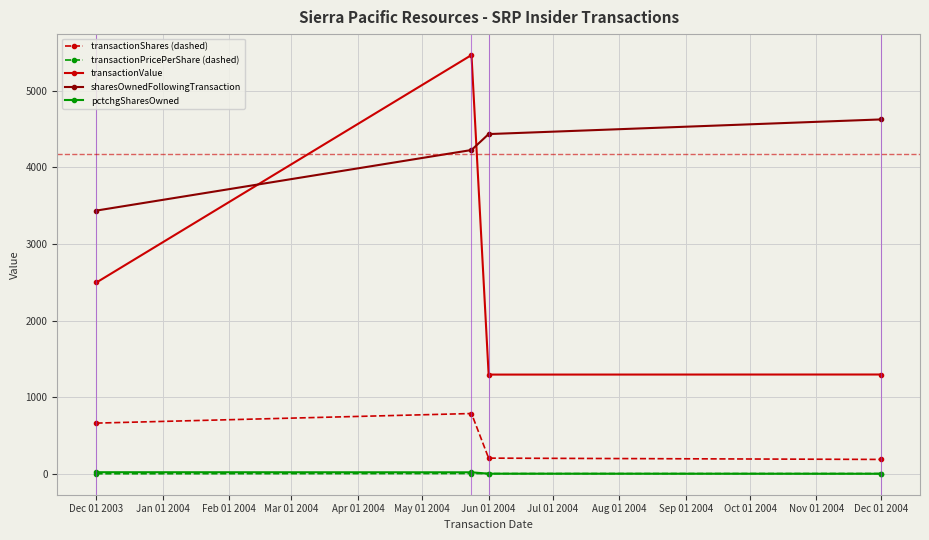

What is the value of the transactionValue point at the 3rd from the left?

1298.0